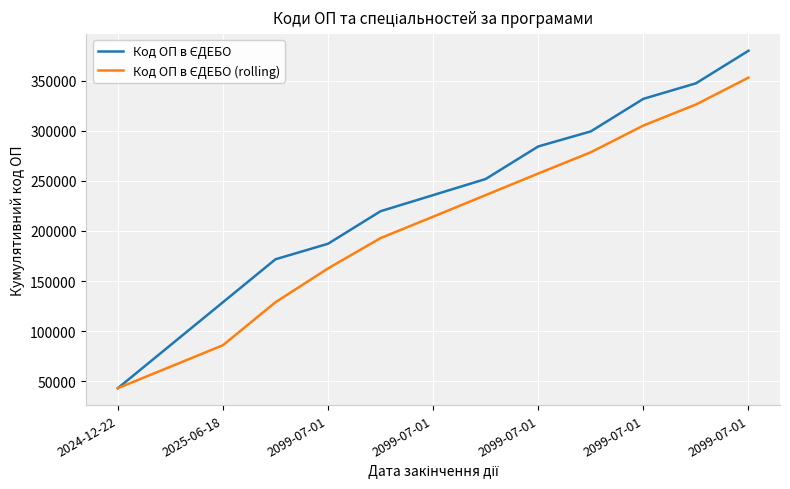

What is the smallest value displayed?

42936.0